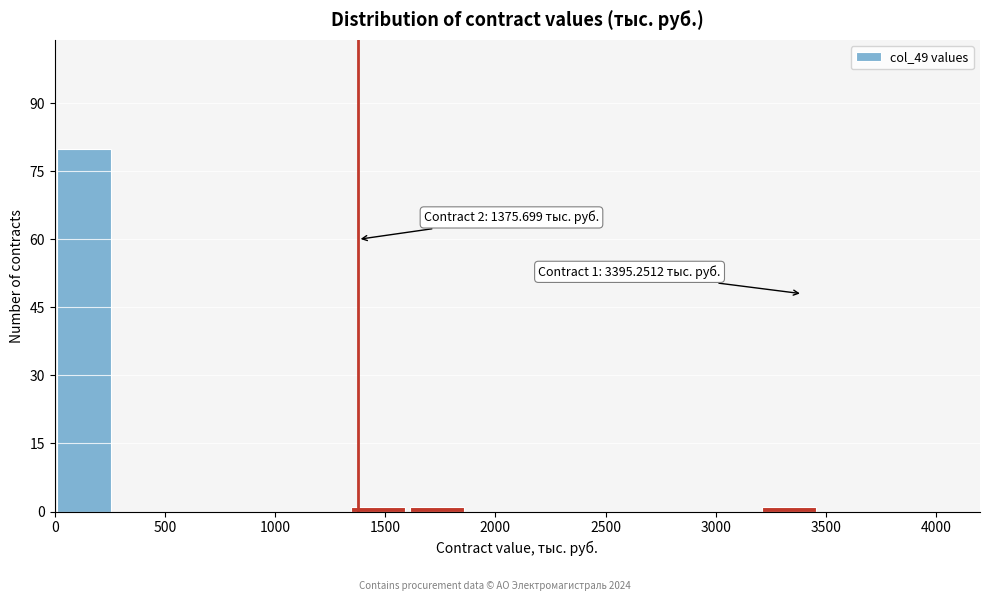

Over which range of the x-axis is the bar tallest?

0 to 250